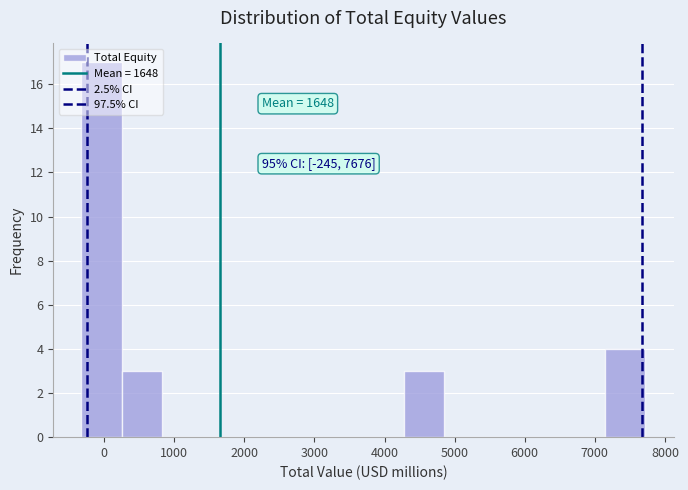

Which range on the x-axis has the tallest bar?

-300 to 300